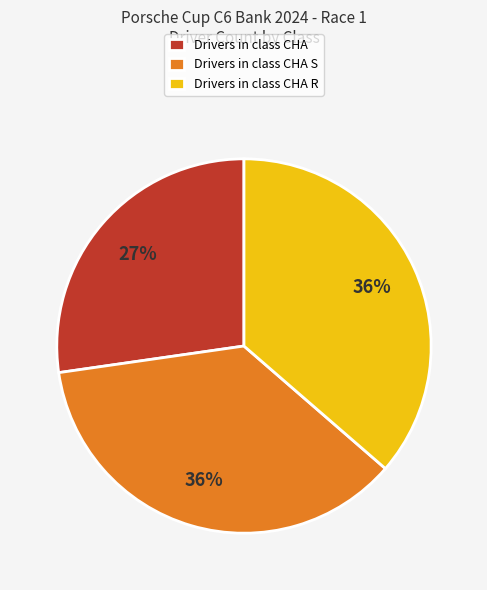

Is it true that Drivers in class CHA R is 23% of the pie?

False